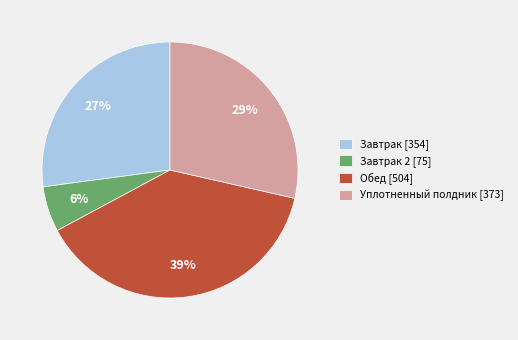

Is the sum of Завтрак 2 [75] and Уплотненный полдник [373] greater than half?

No